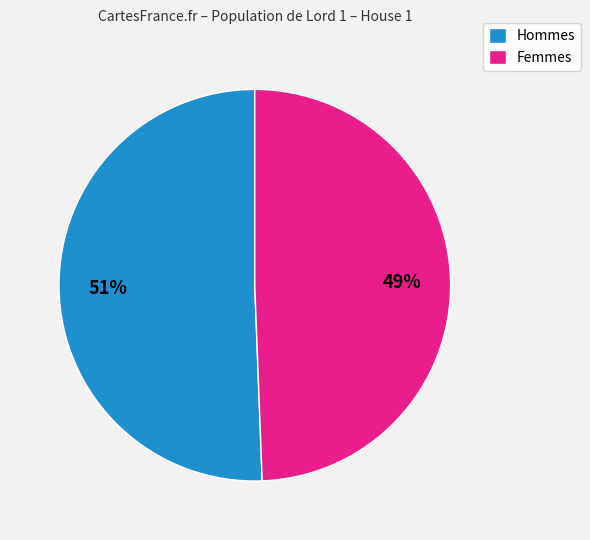

Is there any slice that represents more than half of the pie?

Yes